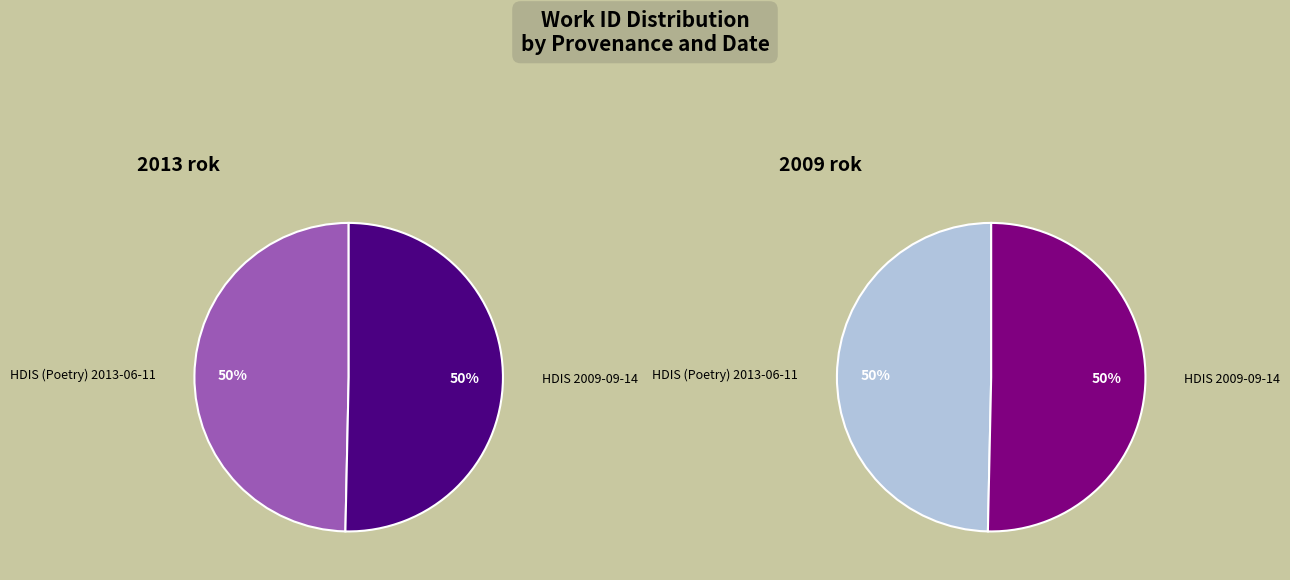

What percentage is the HDIS (Poetry) 2013-06-11 slice, to the nearest percent?

50%